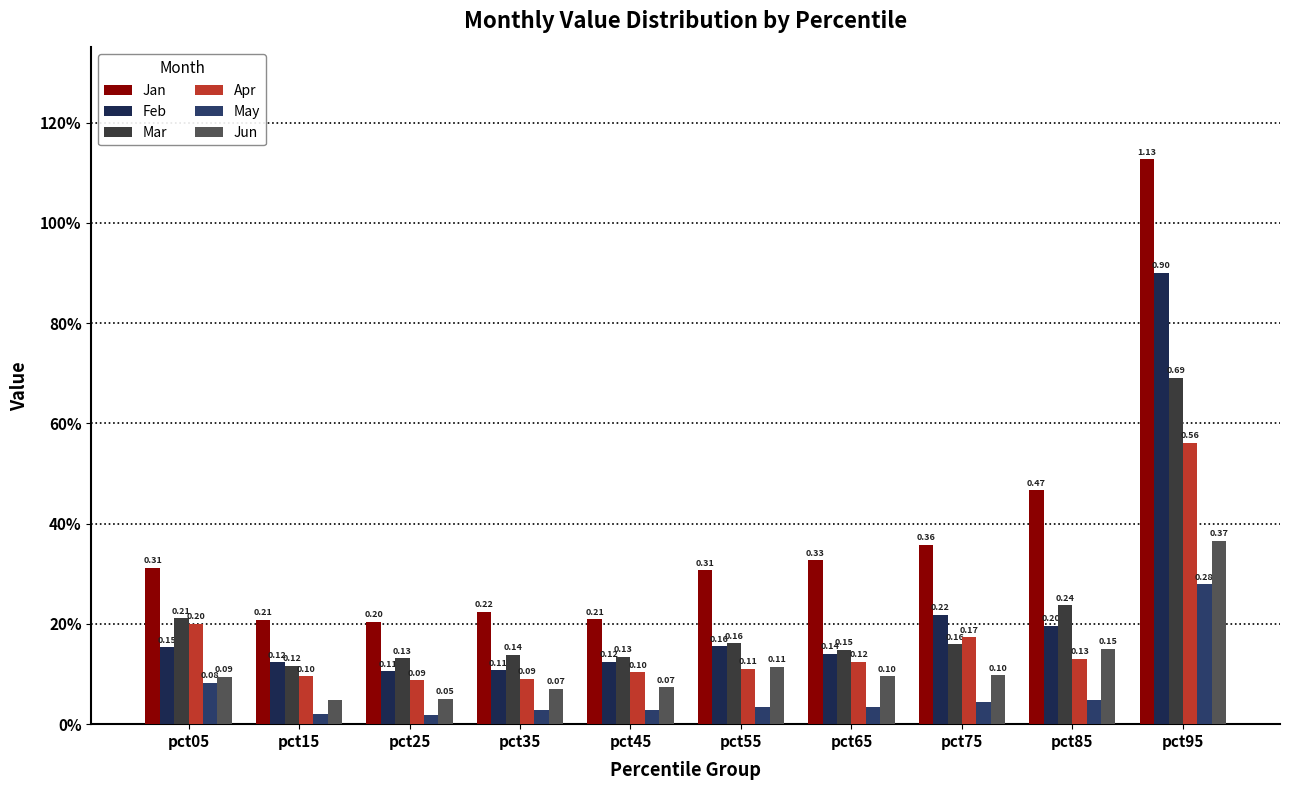

Which label corresponds to the largest value in the chart?

pct95